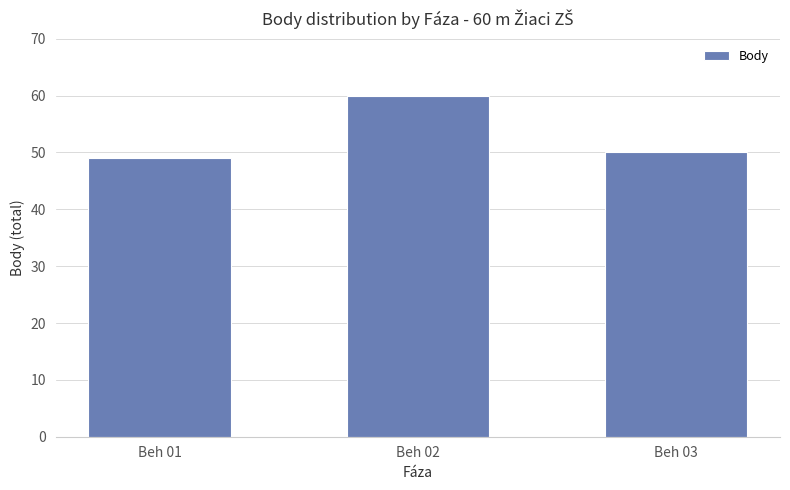

Reading left to right, what are all the values shown in this chart?

49	60	50